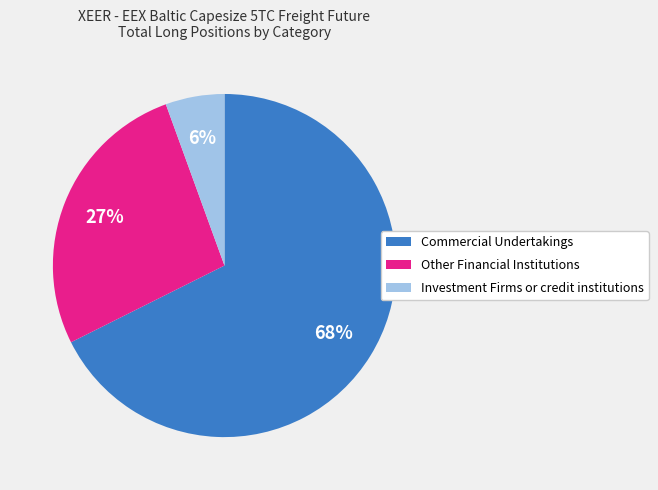

To the nearest percent, what is the average slice percentage?

33%